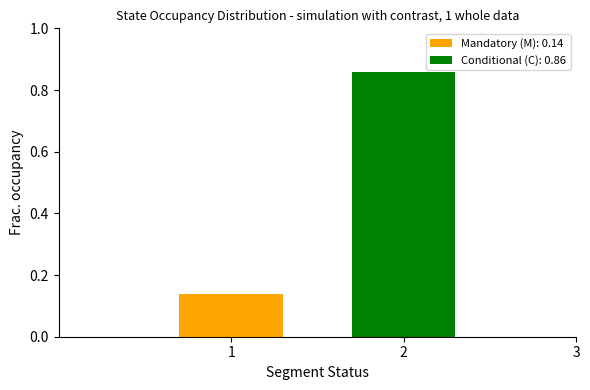

List the series in order of their overall mean, highest first.

Conditional (C): 0.86, Mandatory (M): 0.14